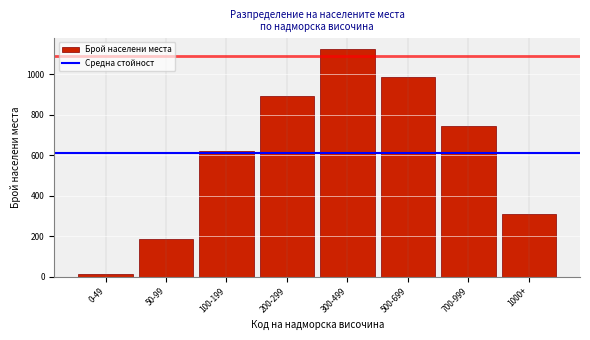

Reading left to right, what are all the values shown in this chart?

12	187	623	891	1124	987	743	312